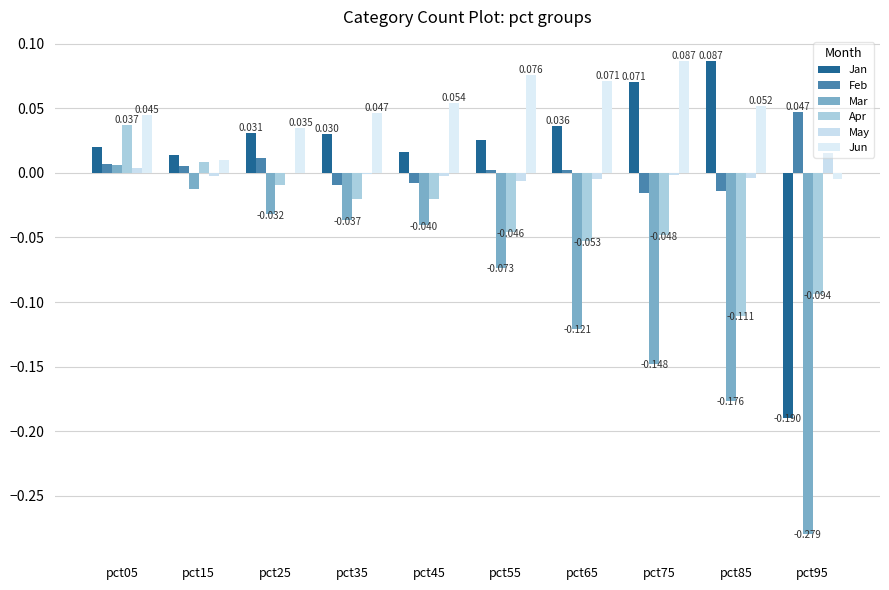

At pct85, list the series in order from smallest to largest.

Mar, Apr, Feb, May, Jun, Jan